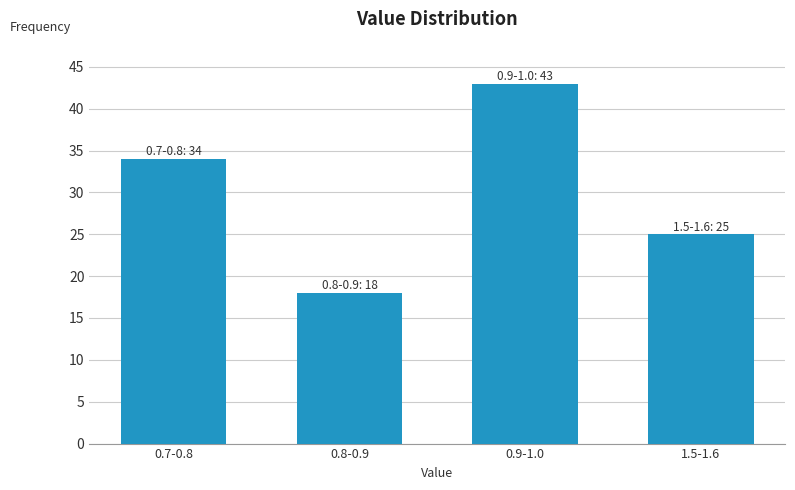

Reading right to left, list all the values displayed in this chart.

1.5-1.6=25	0.9-1.0=43	0.8-0.9=18	0.7-0.8=34